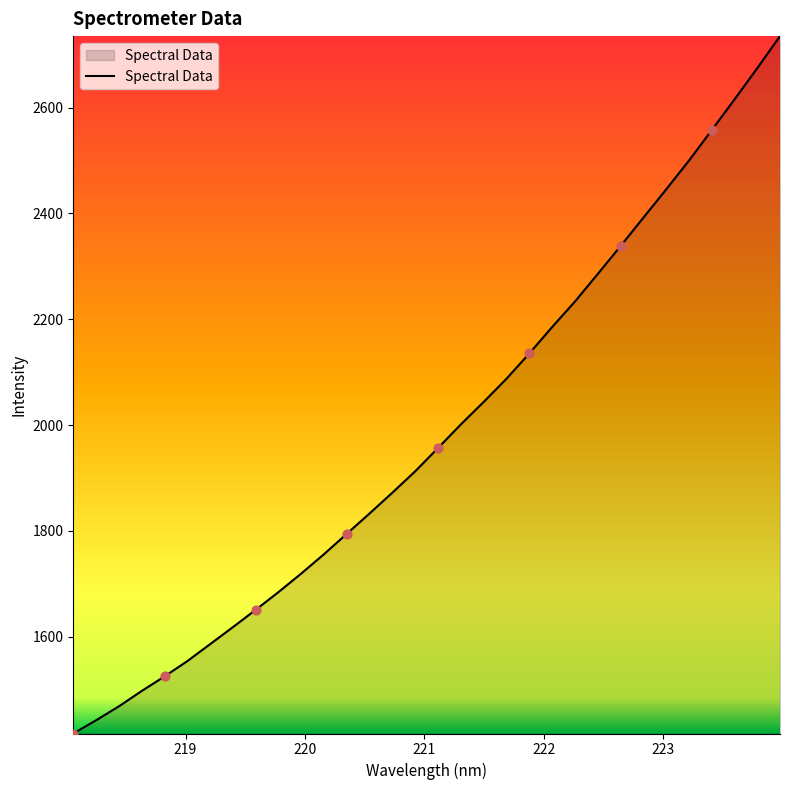

What is the smallest value displayed?

1417.3